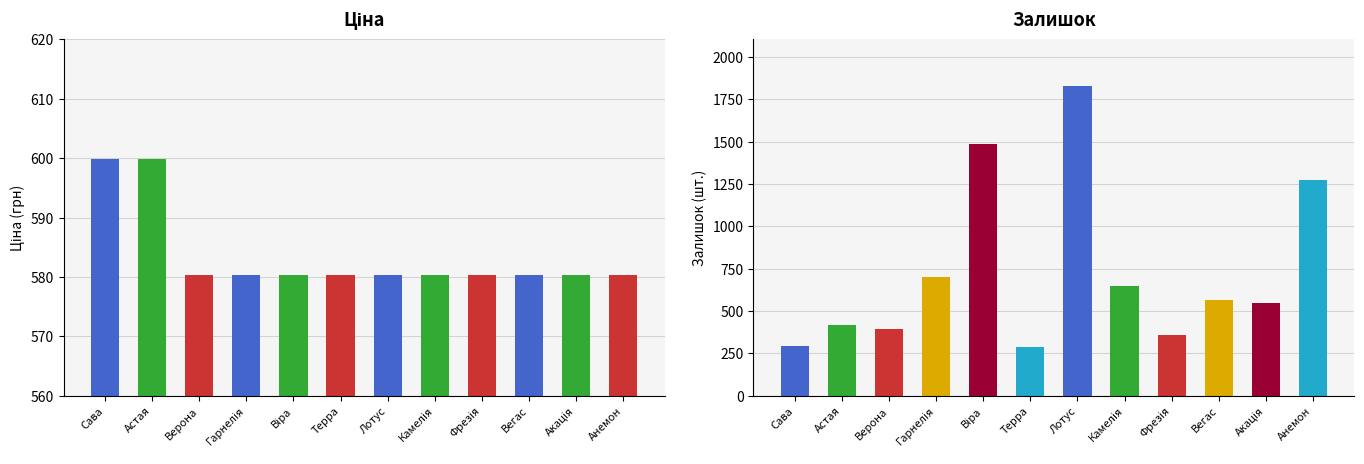

At which category is the sum across all series the highest?

Лотус